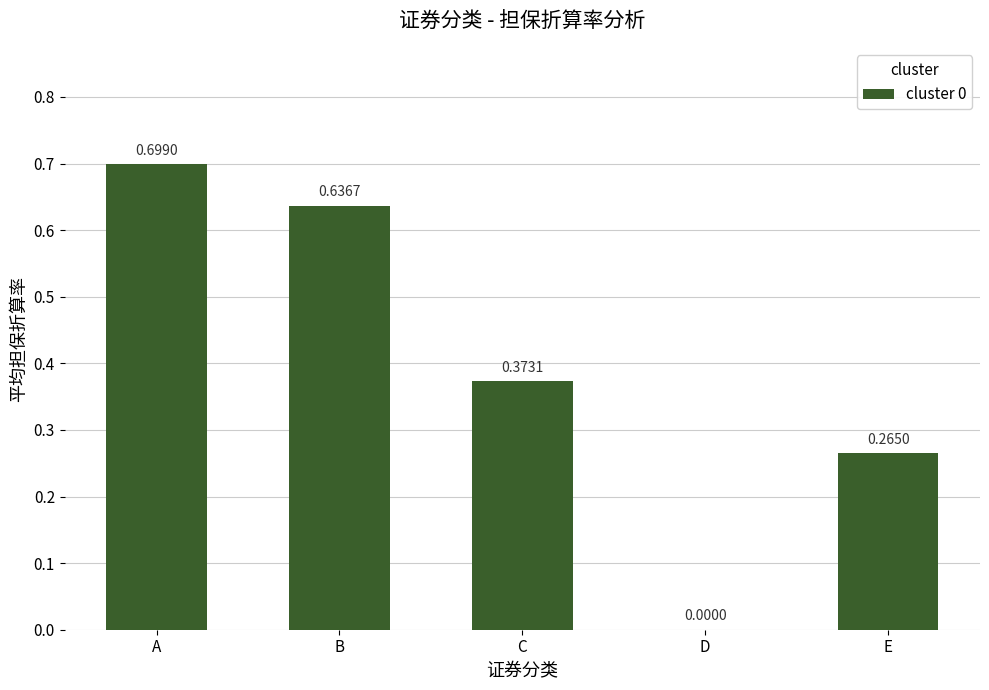

The chart shows a value of 0.7 at A. True or false?

True